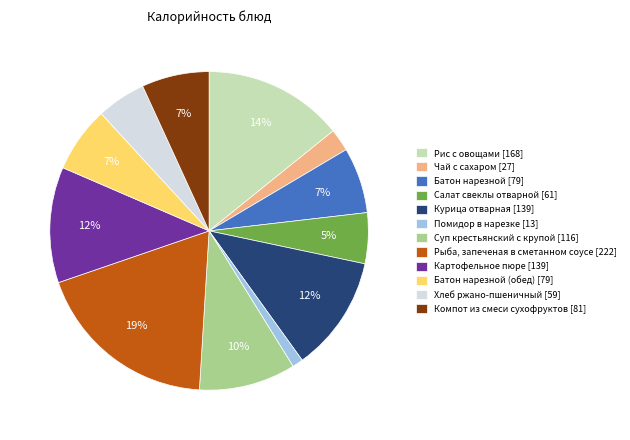

Count the number of slices in the pie.

12